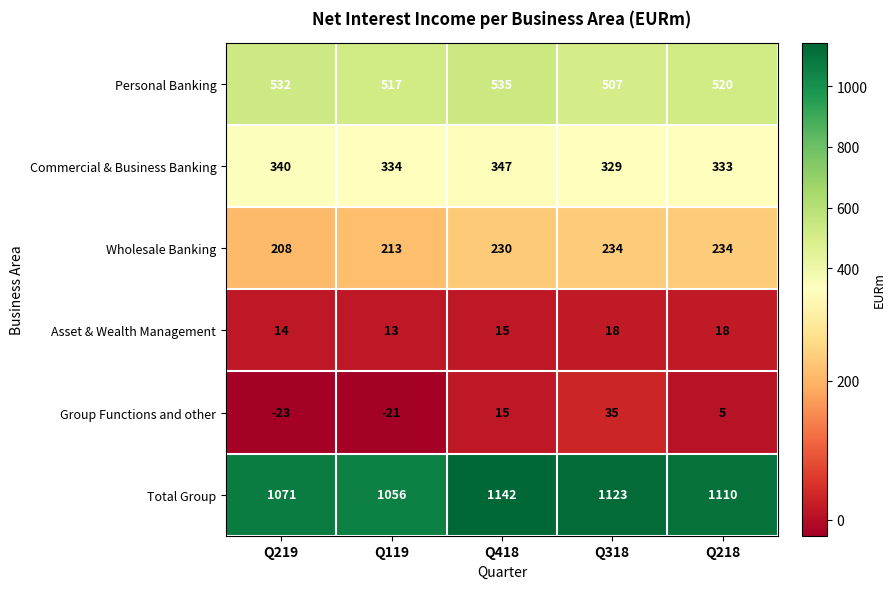

What is the approximate value of Asset & Wealth Management at Q219?

14